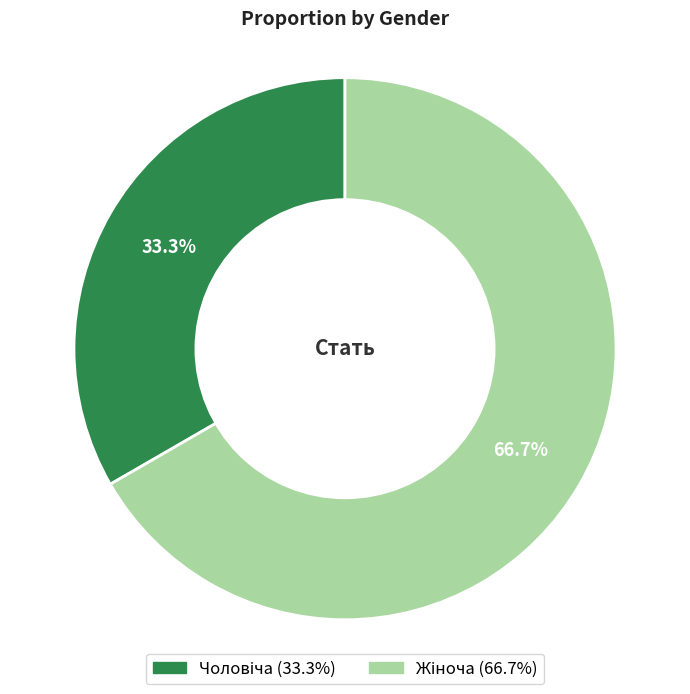

Is there a majority slice in this chart?

Yes